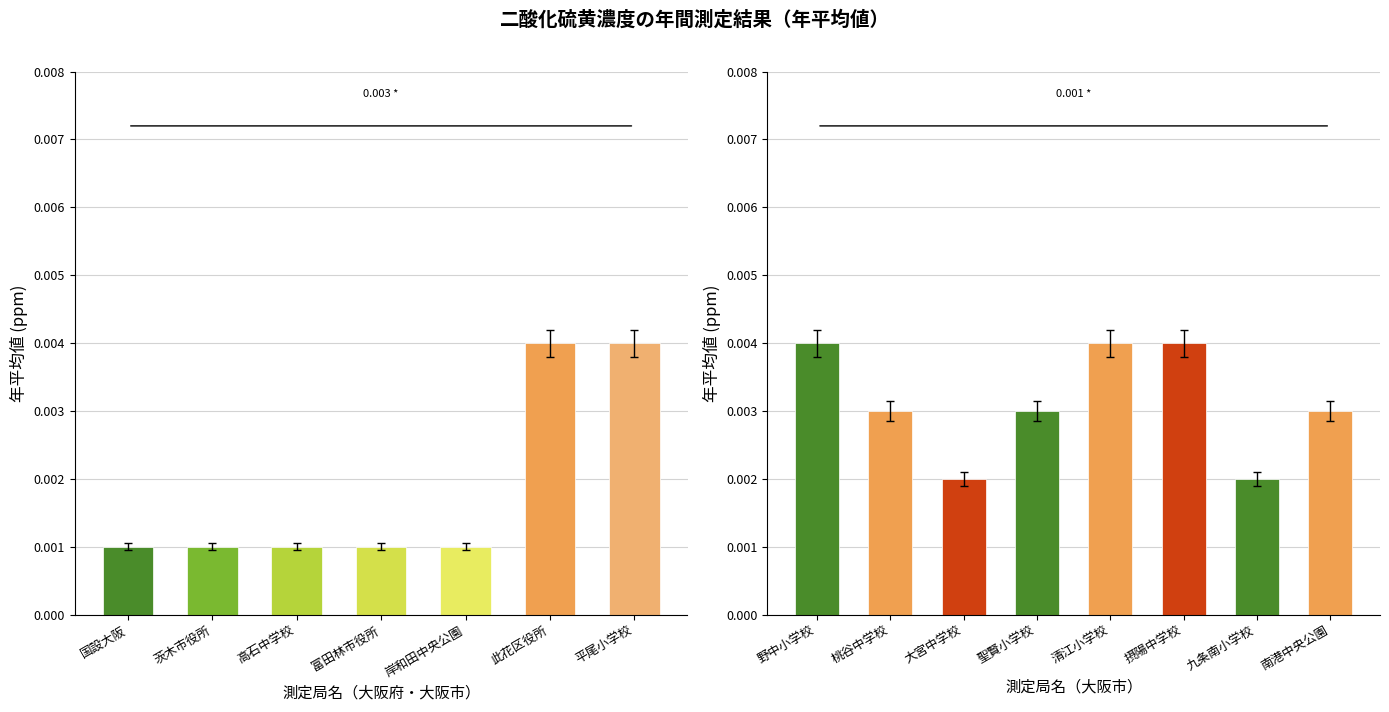

Between 摂陽中学校 and 聖賢小学校, which is larger?

摂陽中学校